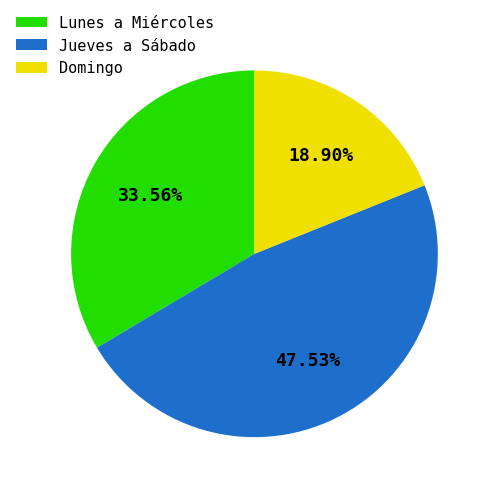

True or false: Domingo accounts for 25% of the total.

False